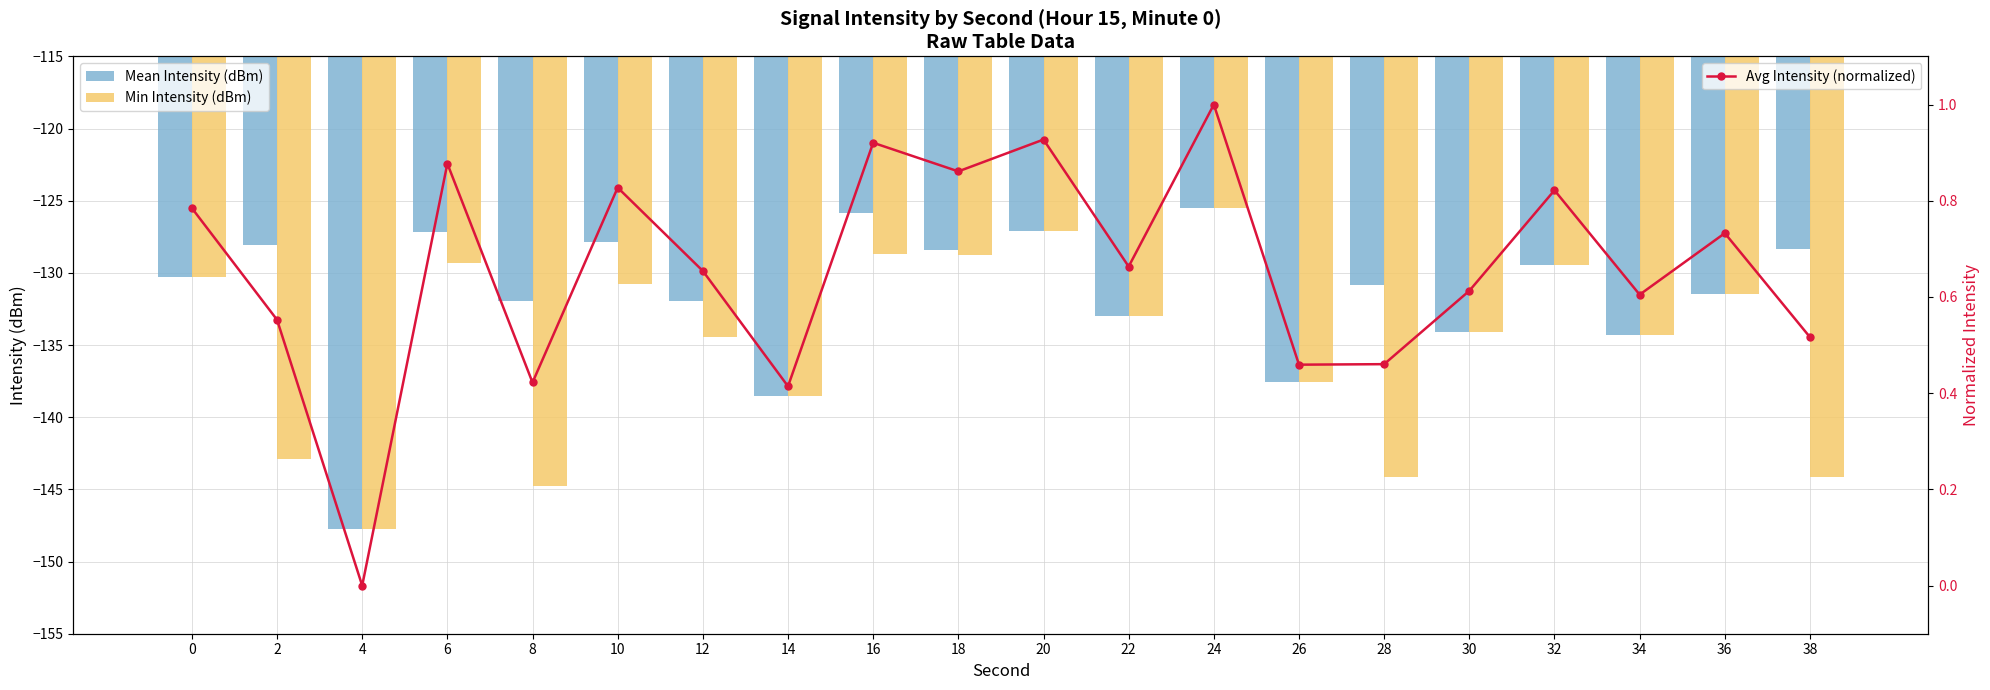

True or false: Avg Intensity (normalized) has a value of 0.7 at 26.

False